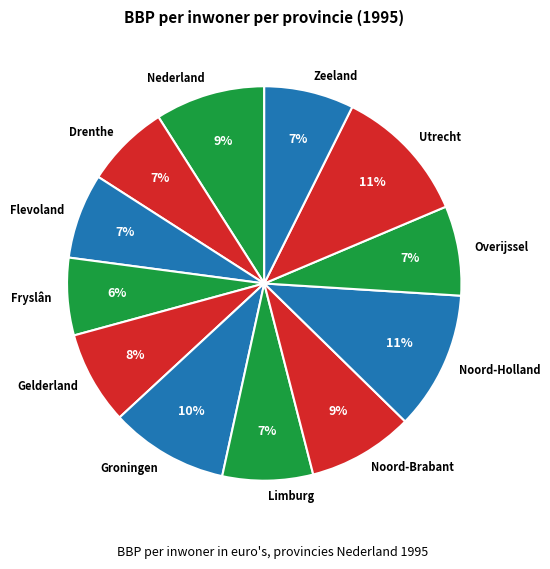

The Flevoland slice represents 21% of the pie. True or false?

False